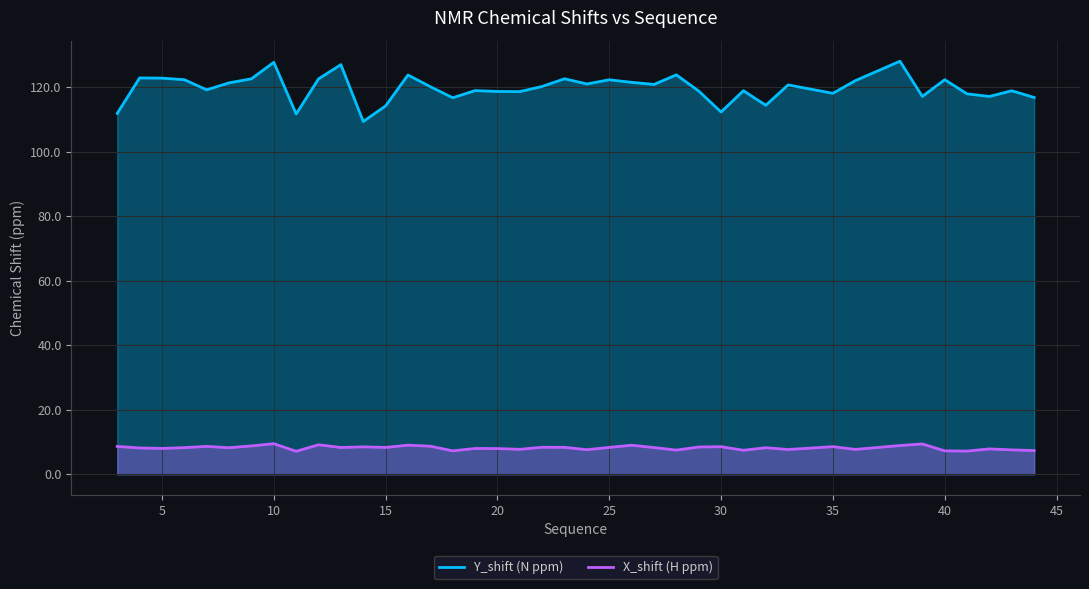

At which category does X_shift reach its first local valley?

5